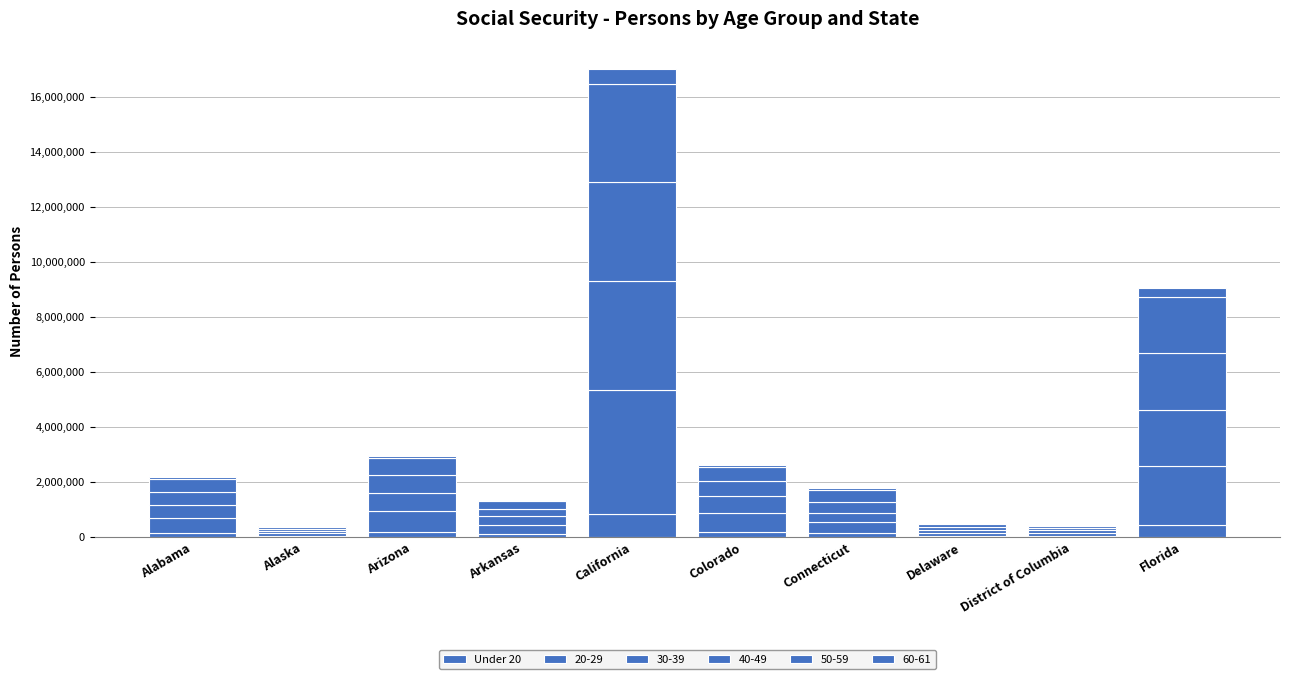

How many data points does each series have?

10